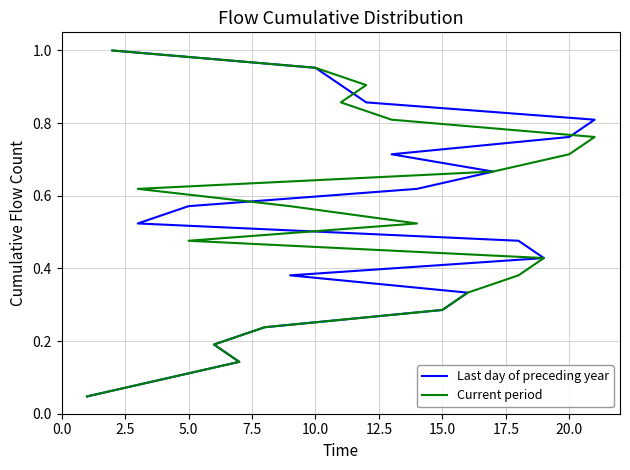

At how many categories does at least one series exceed 0?

21